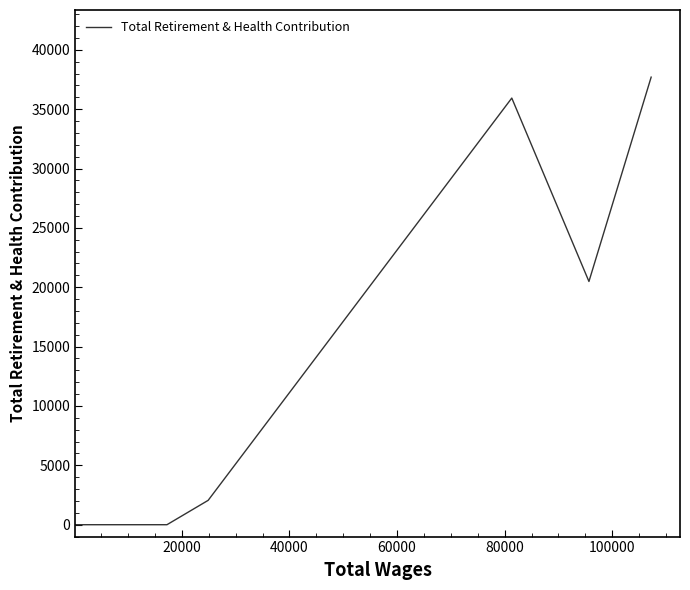

Does the chart display data point markers on the line(s)?

No